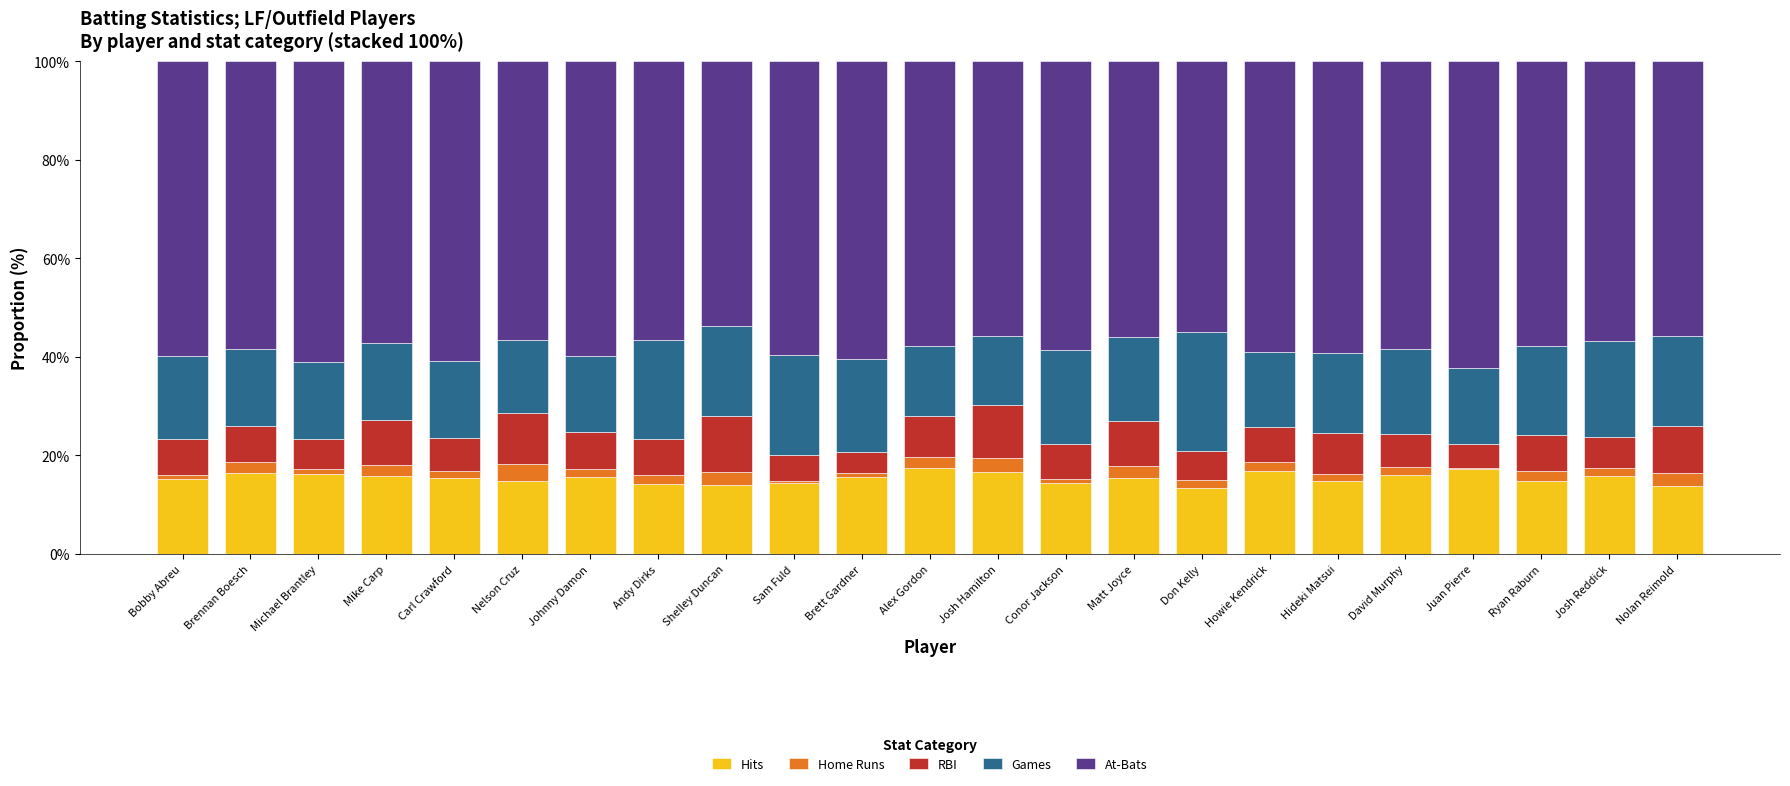

What is the sum of all Hits values?

354.8